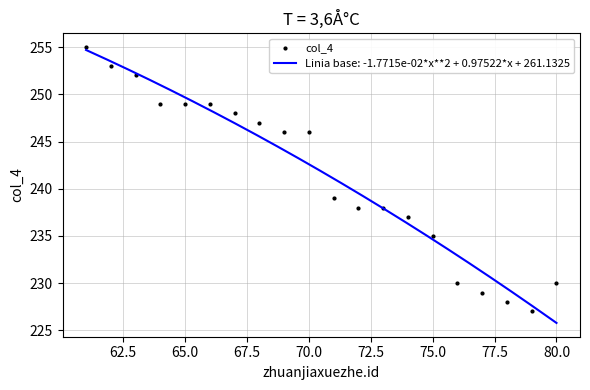

True or false: col_4 has a value of 235 at 75.0.

True